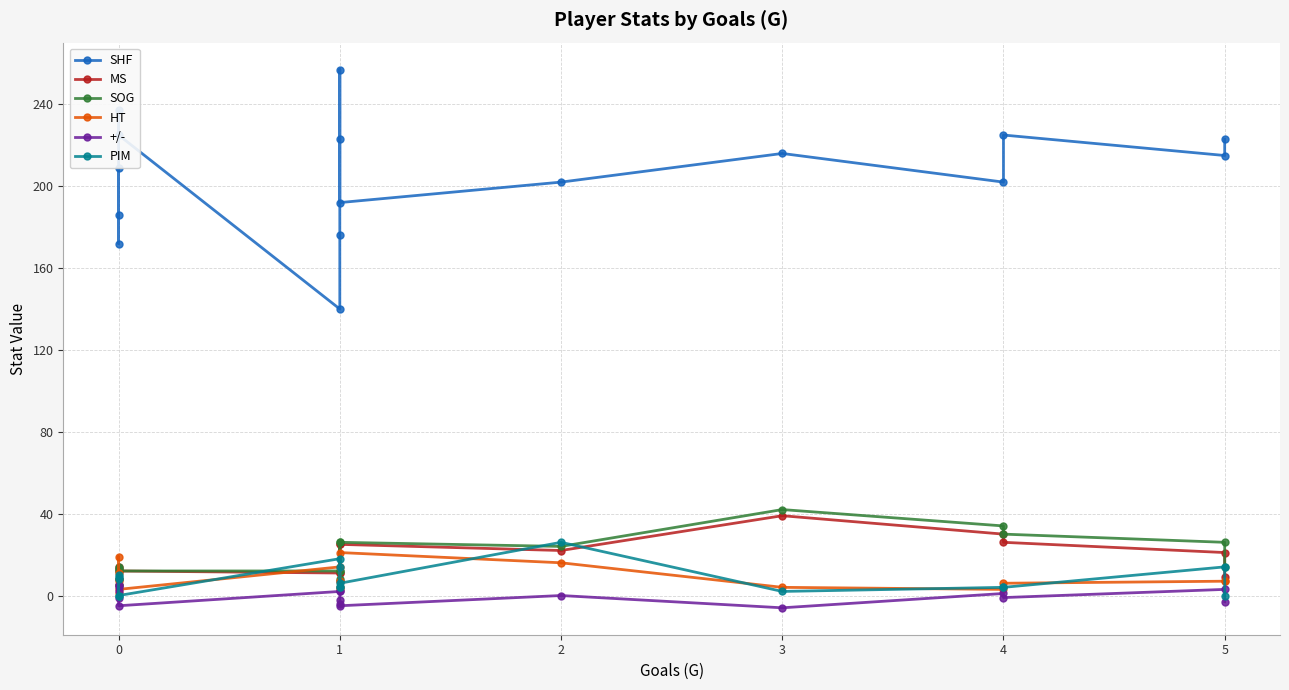

How many lines are shown in the chart?

6